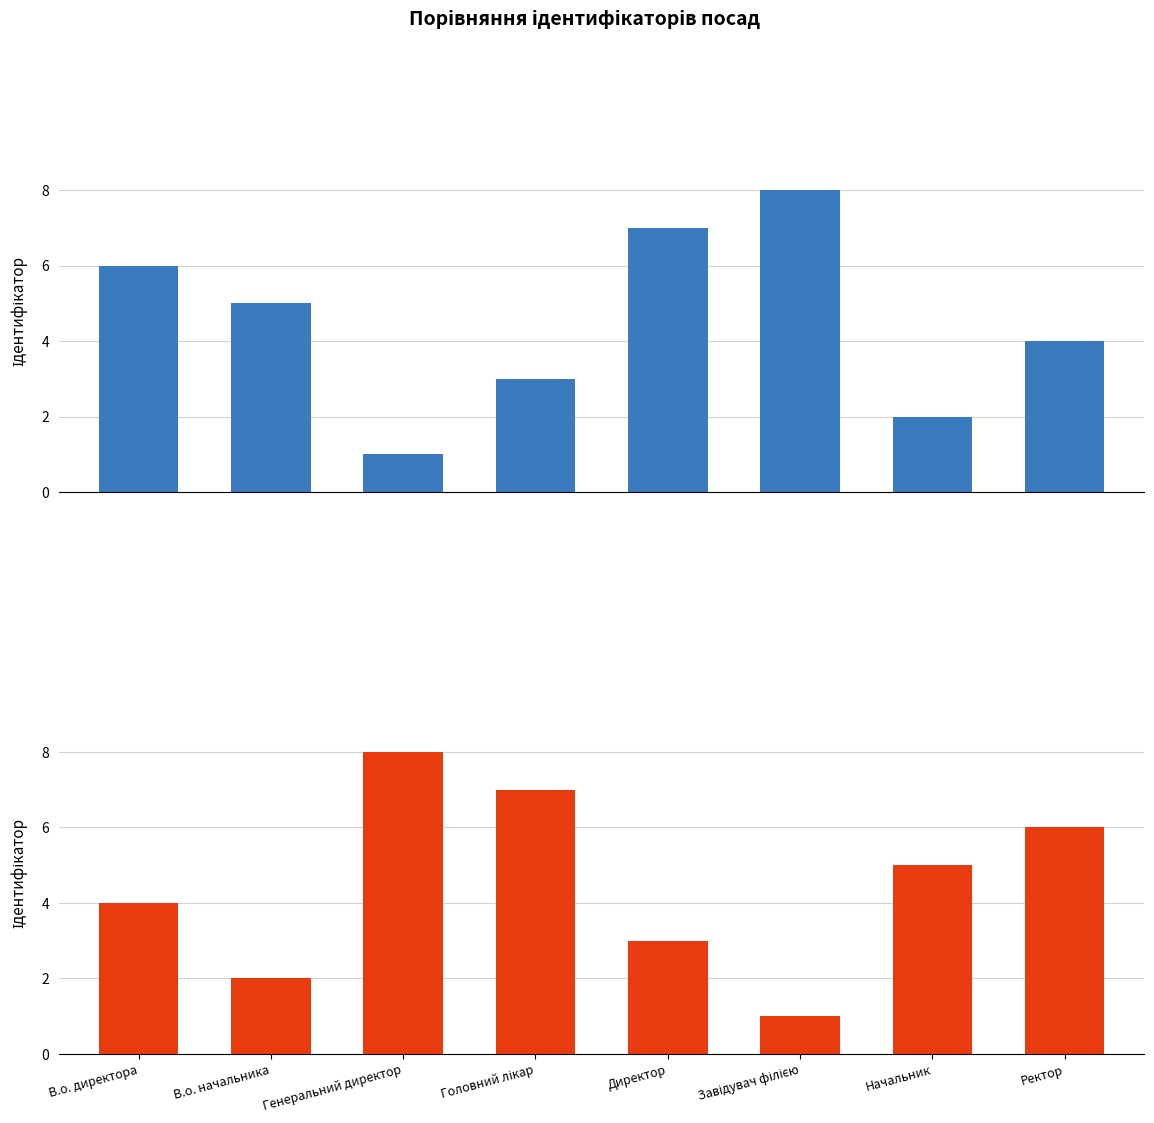

Is the value of Ідентифікатор (зворотній порядок) at В.о. директора greater than the value of Ідентифікатор at В.о. начальника?

No